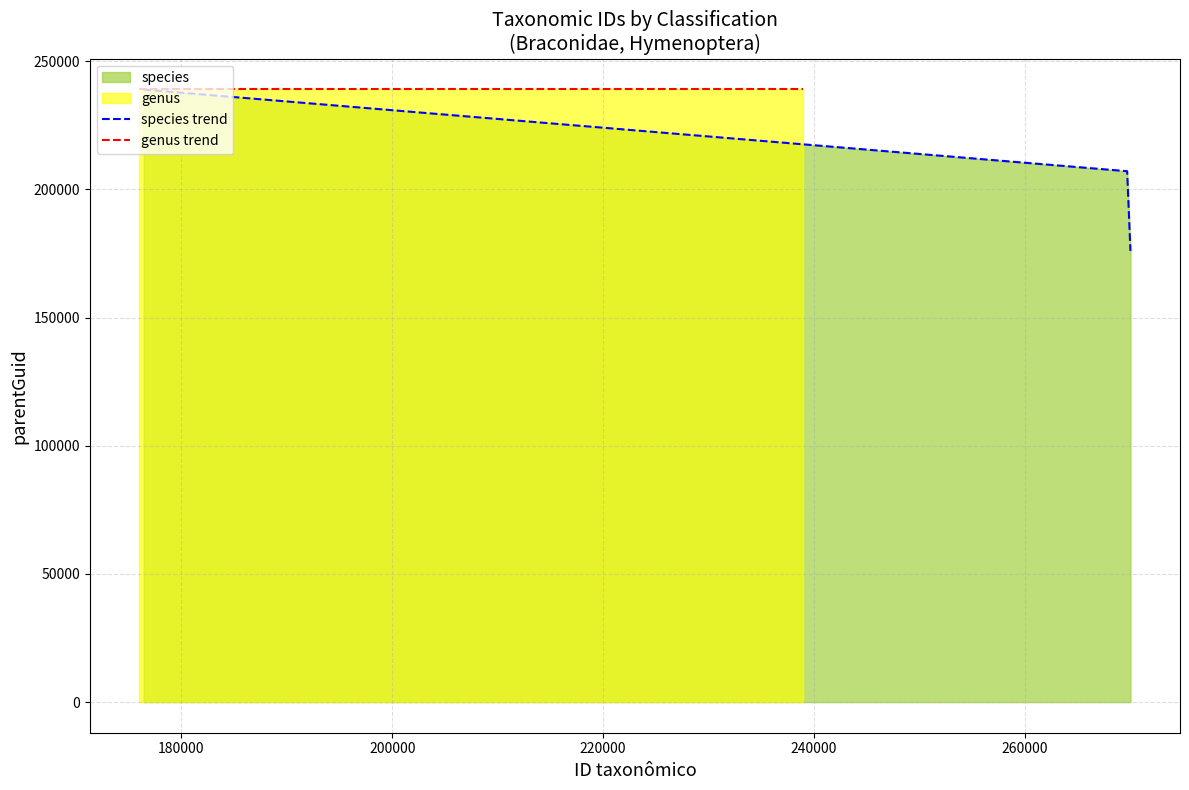

Which series changed the most between Cremnops plesiopectoralis and Biroia sarothriceps?

species